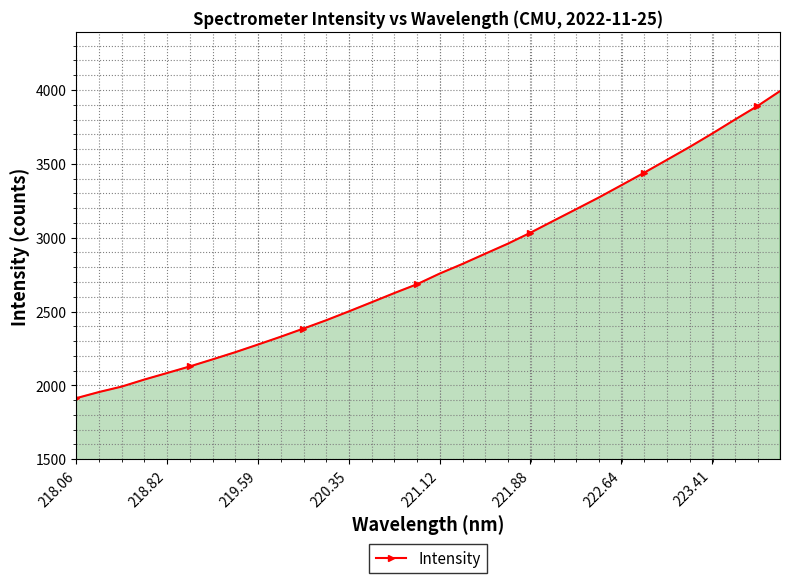

True or false: the data has more than 2 interior local peaks.

False